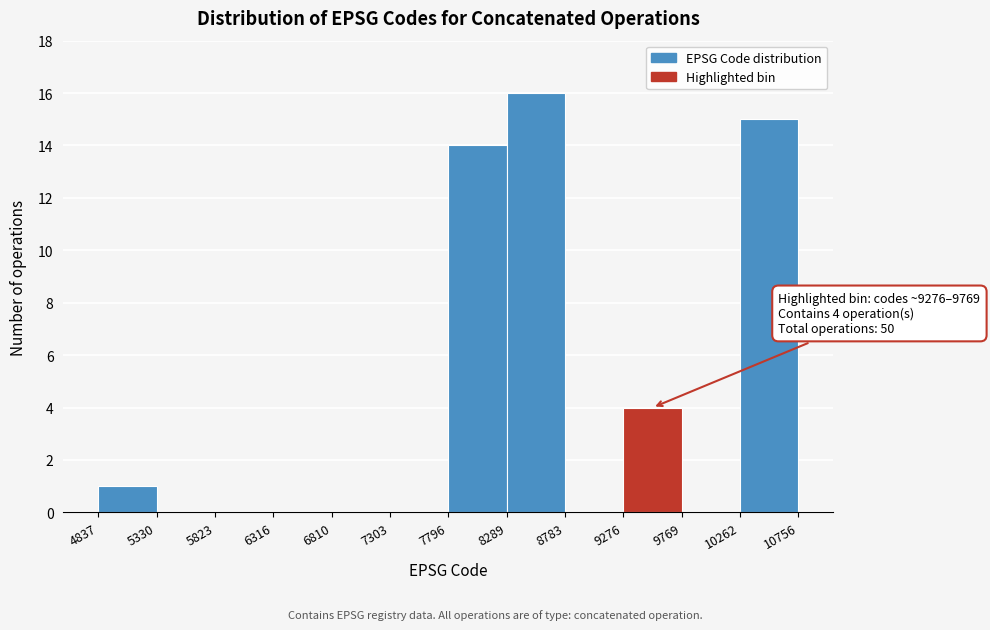

Over which range of the x-axis is the bar tallest?

8289 to 8783